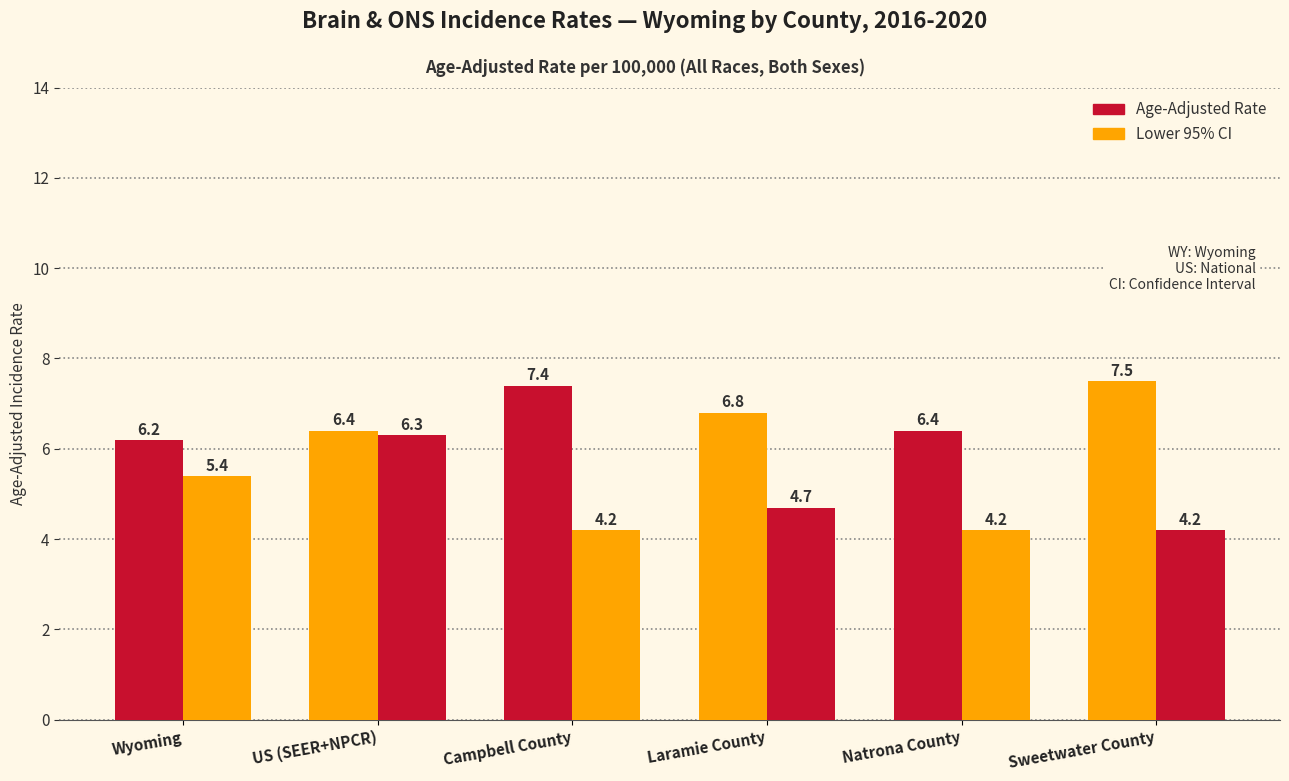

How many groups of bars are there?

6